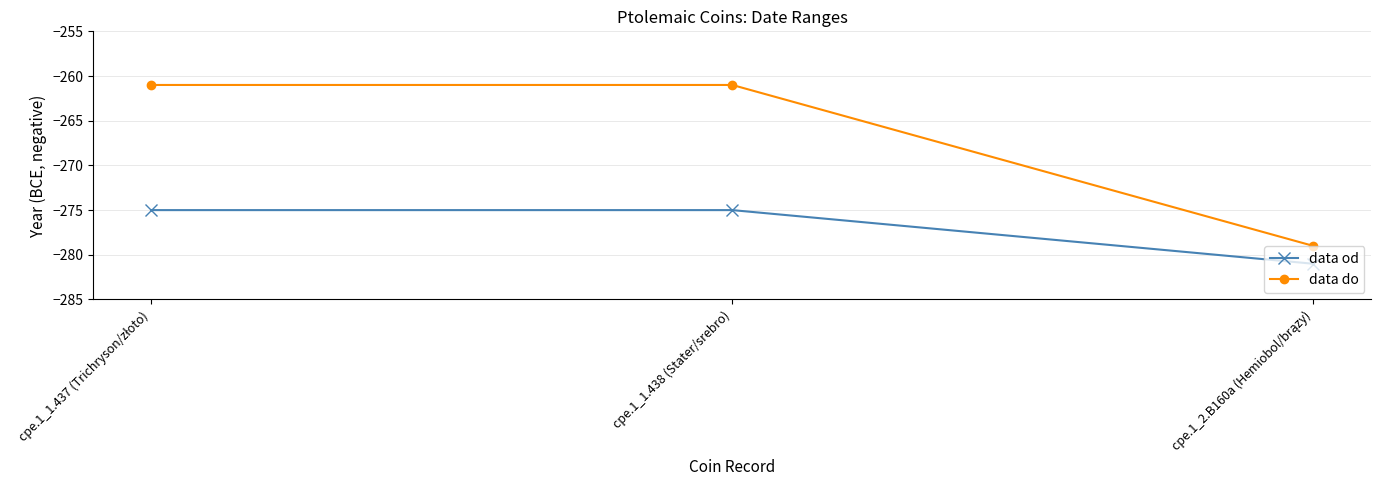

What position from the left is cpe.1_1.438 (Stater/srebro)?

2